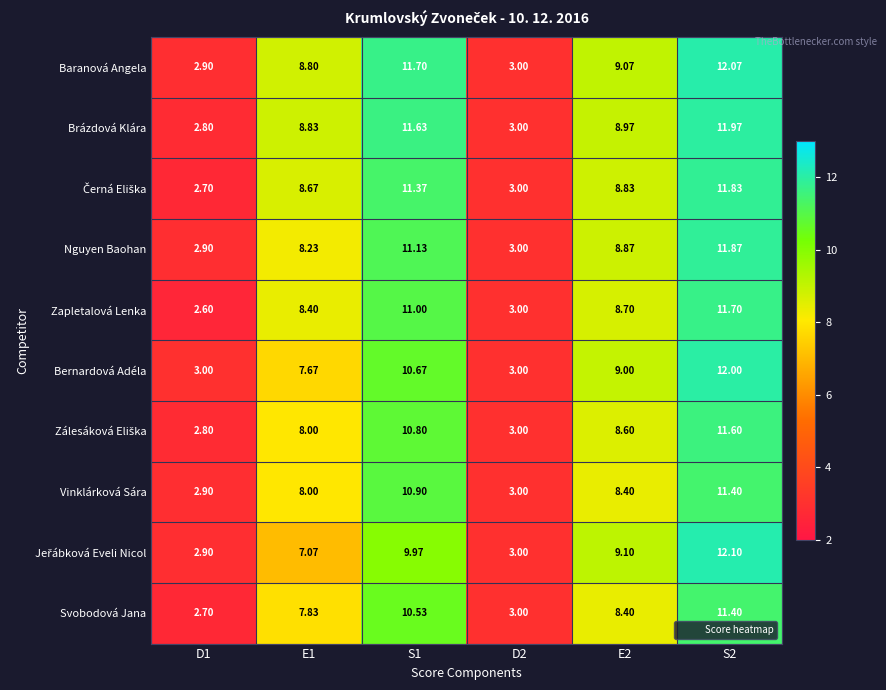

What is the total value across all series at D2?

30.0